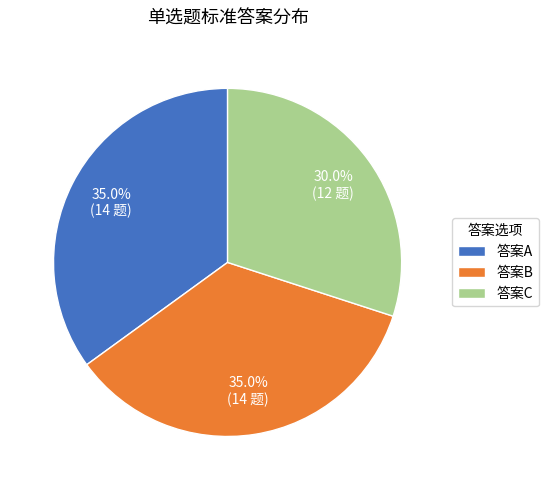

Count the number of slices in the pie.

3